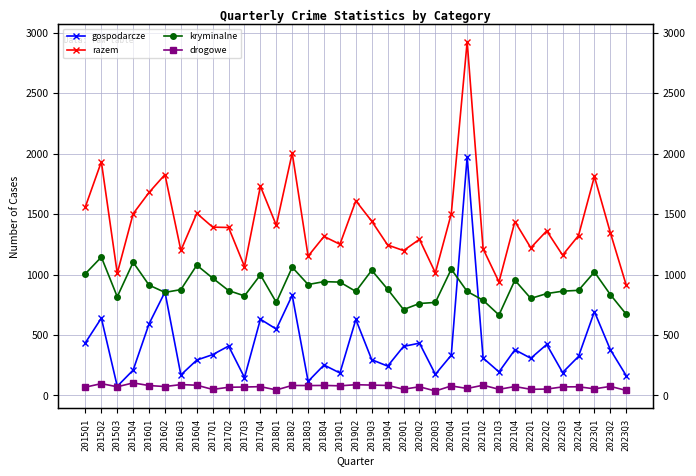

What is the difference between the second highest and minimum values in the razem series?

1093